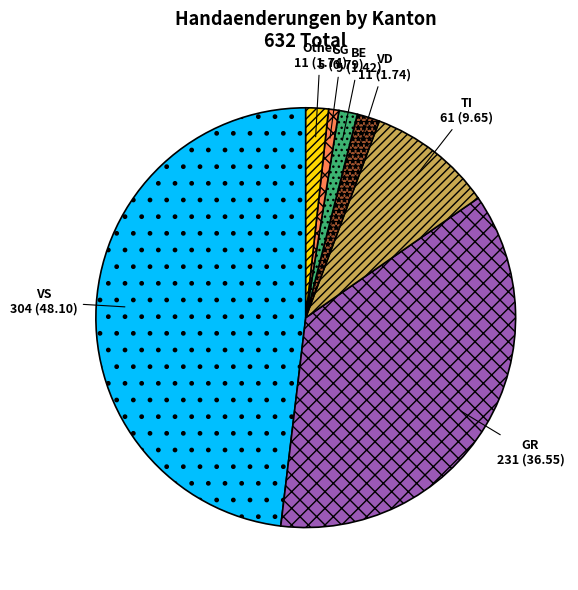

Which category has the biggest portion of the pie?

VS